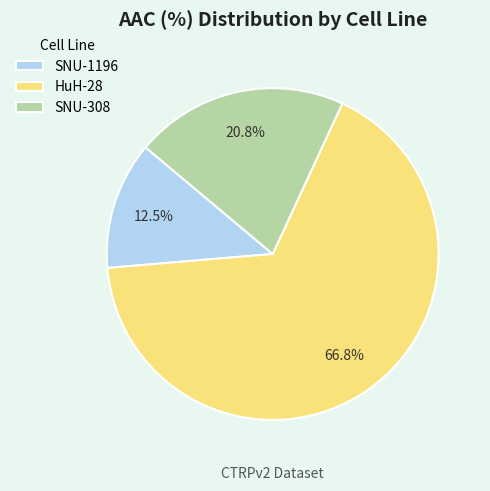

How many slices are in this pie chart?

3